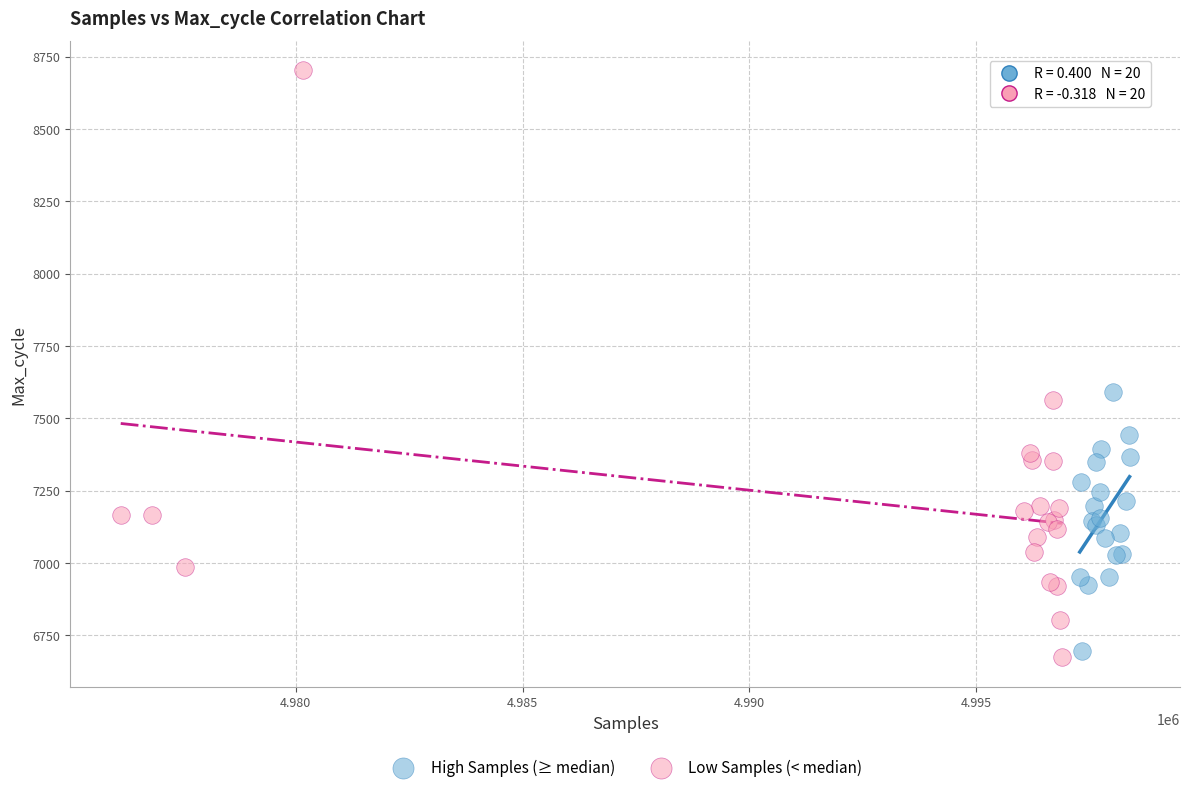

Which series contains the highest Y value?

Low Samples (< median)